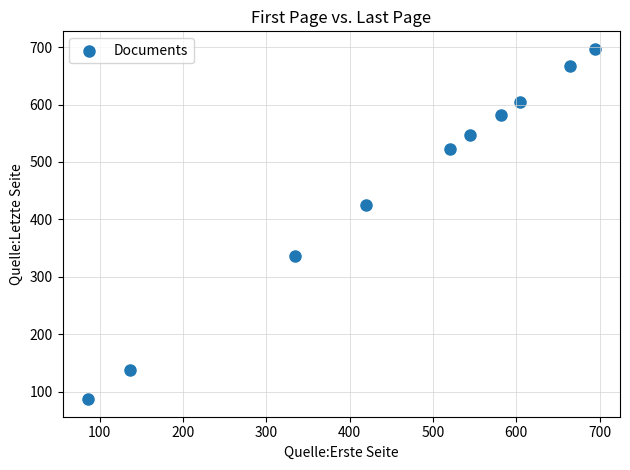

What is the average X value?

458